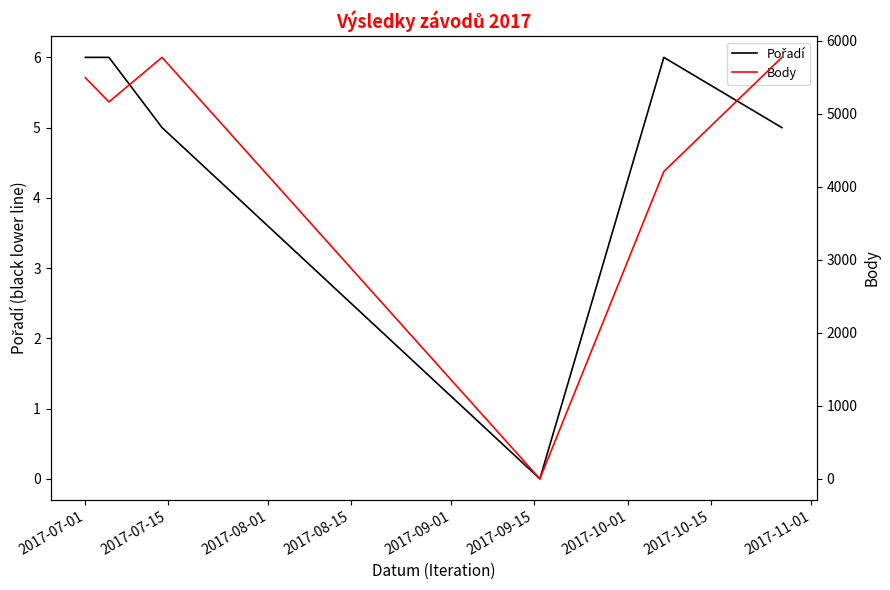

In Pořadí, how many points are lower than both neighbors (excluding endpoints)?

1